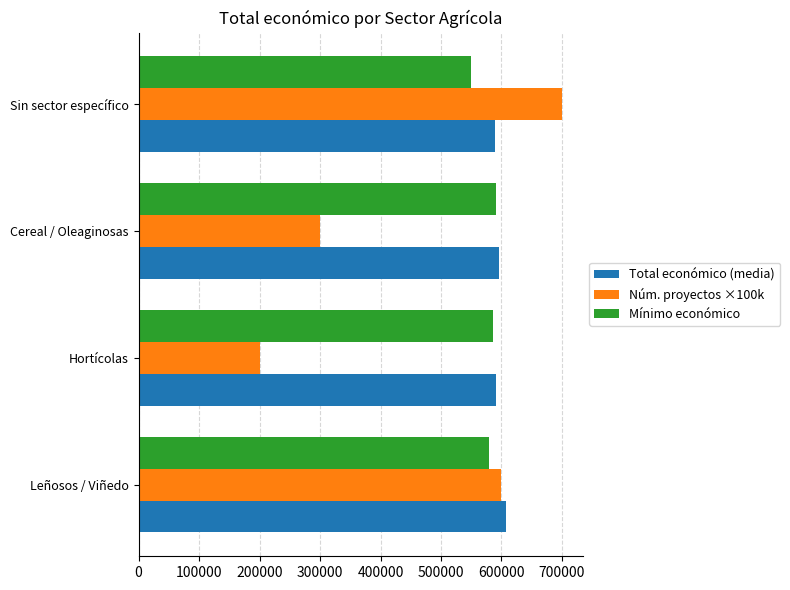

How many Núm. proyectos ×100k values are between 300000 and 700000?

3